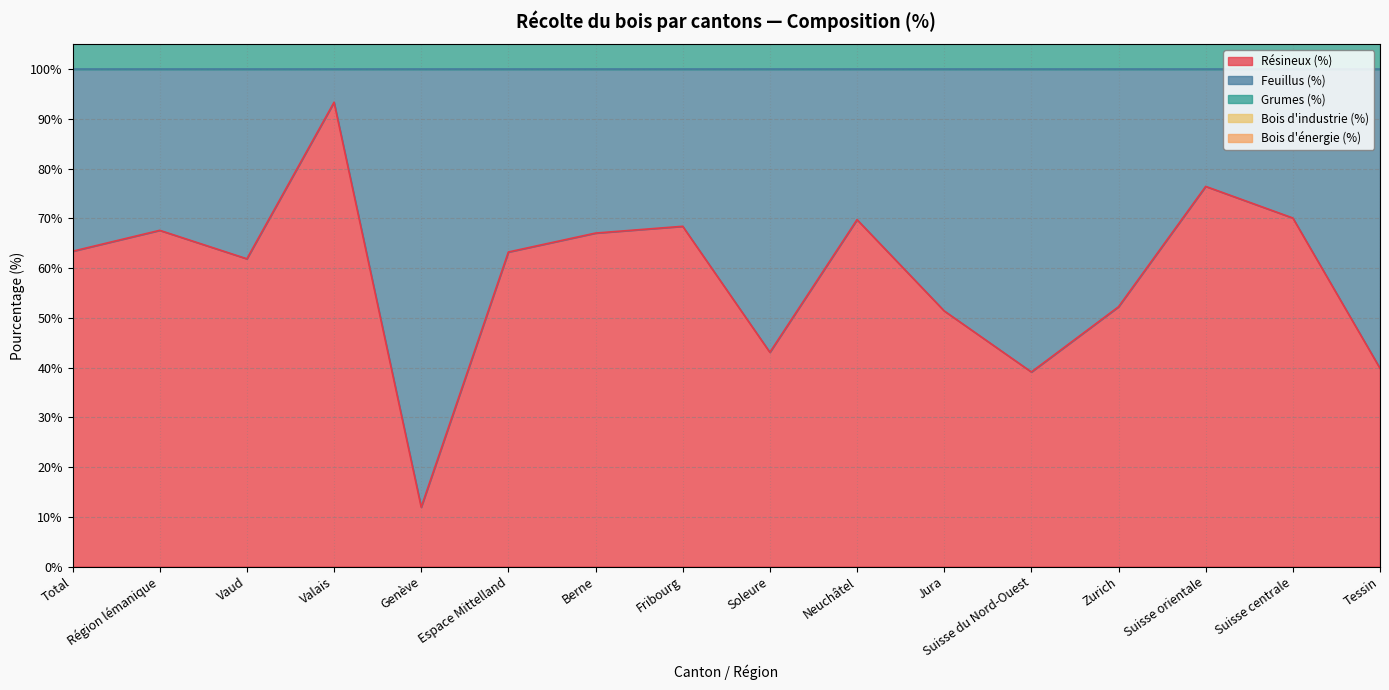

The Résineux (%) series shows 52.2 at Zurich. True or false?

True